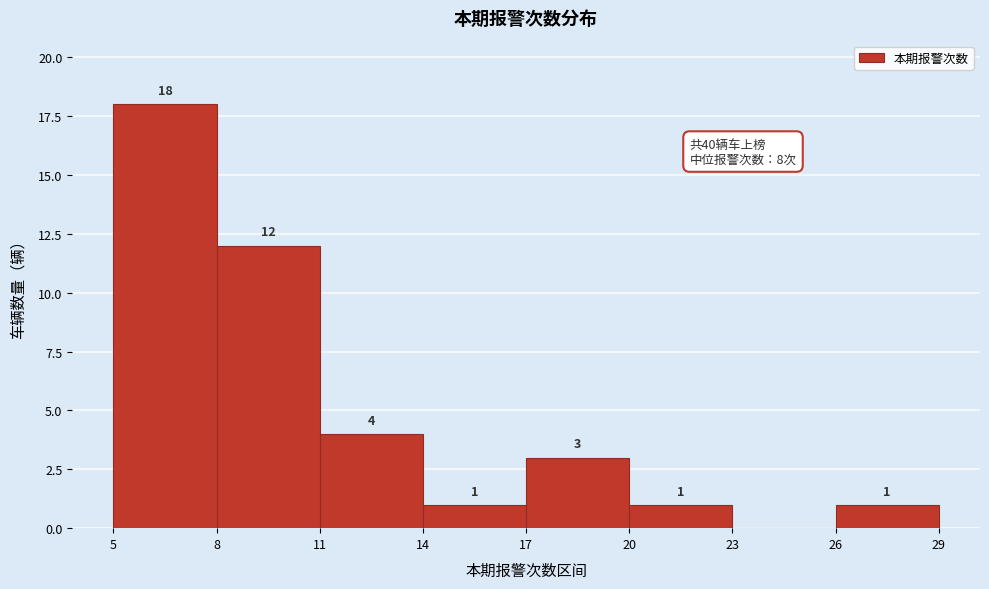

Which range on the x-axis has the tallest bar?

5 to 8